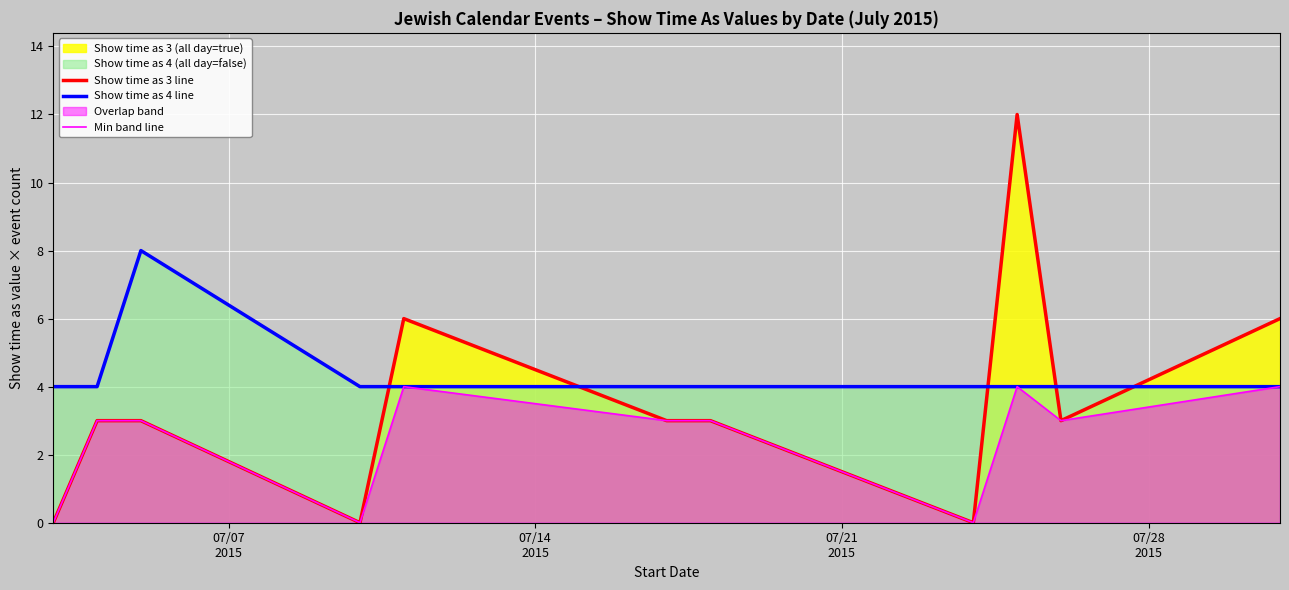

Which series has the largest total across all categories?

Show time as 4 line